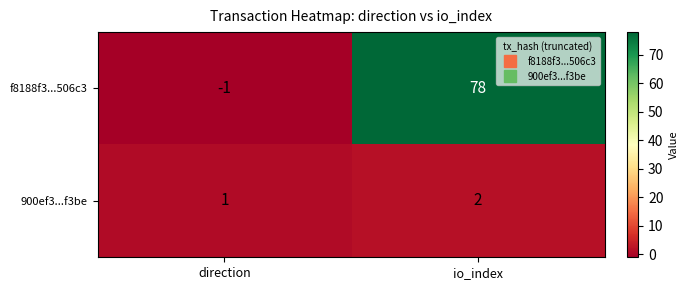

How many data points in f8188f3...506c3 are less than 78?

1